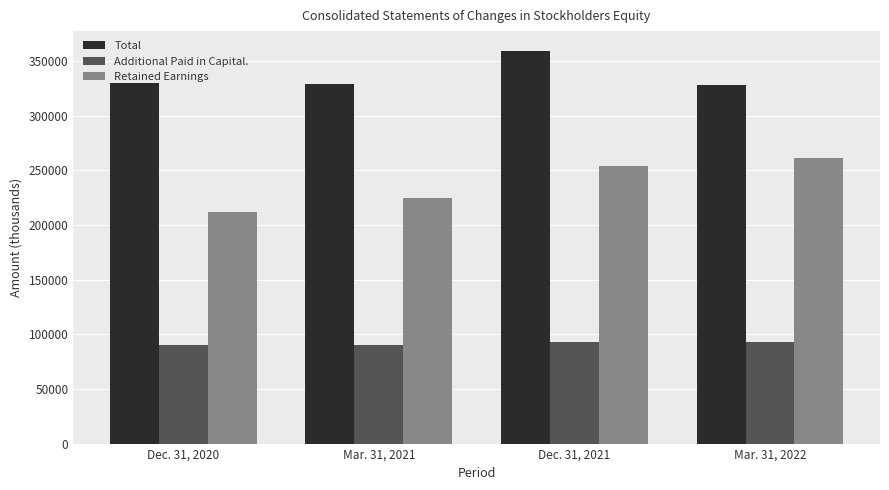

What is the average value of the Retained Earnings series?

237794